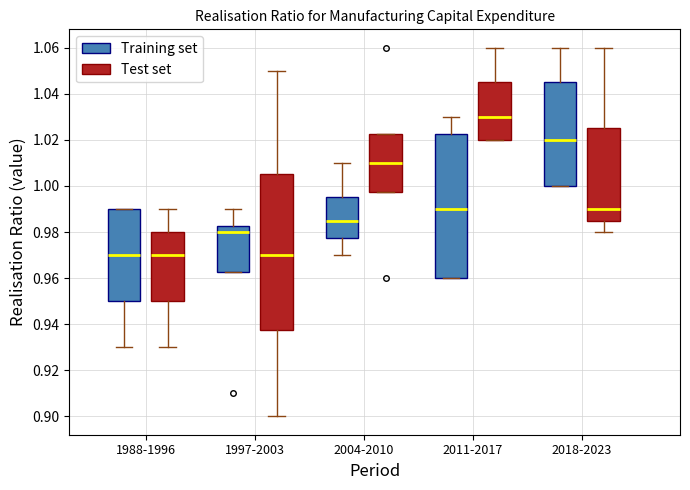

Which box is the tallest, from its lower edge to its upper edge?

1997-2003 (Test set)